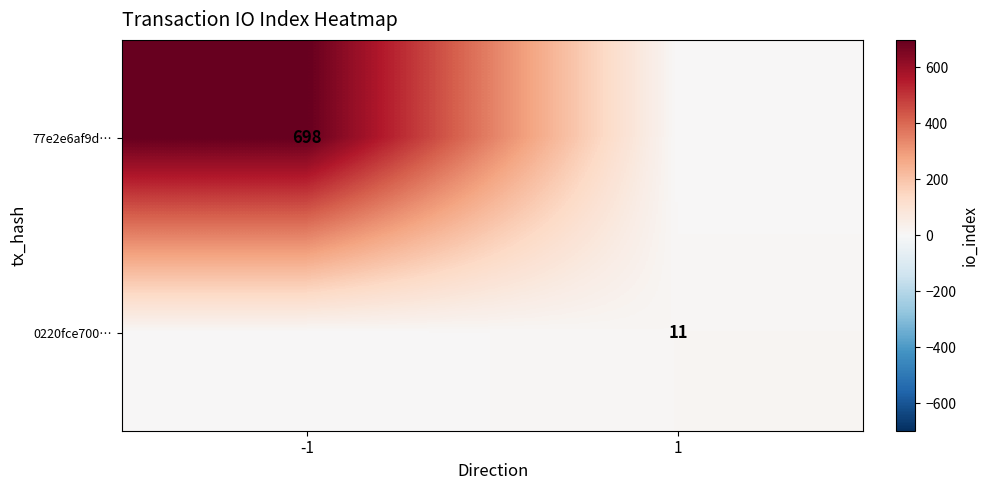

True or false: 77e2e6af9d… has a value of 698 at -1.

True